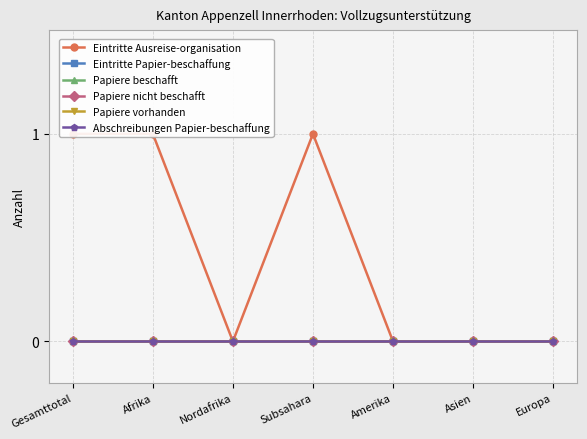

Reading left to right, extract all data points from this chart.

Eintritte Ausreise-organisation: 1	1	0	1	0	0	0
Eintritte Papier-beschaffung: 0	0	0	0	0	0	0
Papiere beschafft: 0	0	0	0	0	0	0
Papiere nicht beschafft: 0	0	0	0	0	0	0
Papiere vorhanden: 0	0	0	0	0	0	0
Abschreibungen Papier-beschaffung: 0	0	0	0	0	0	0